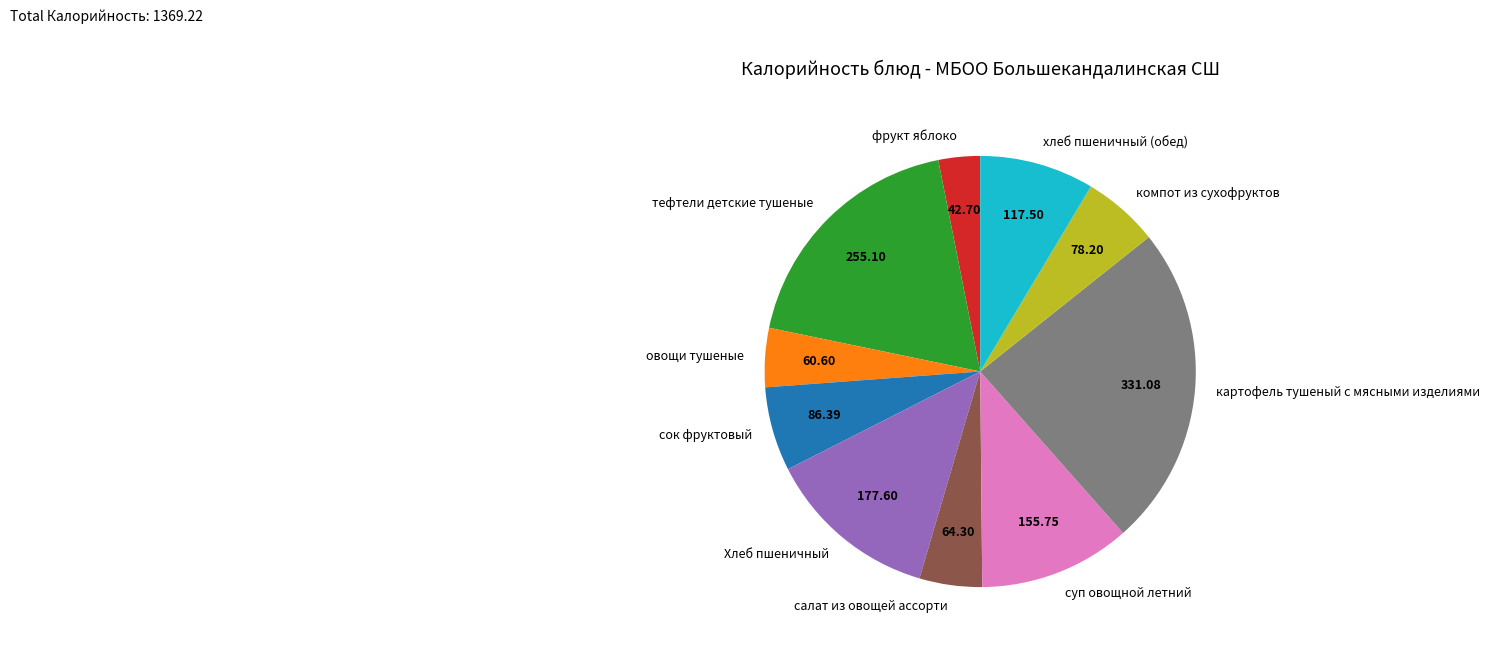

Is it true that салат из овощей ассорти is 5% of the pie?

True